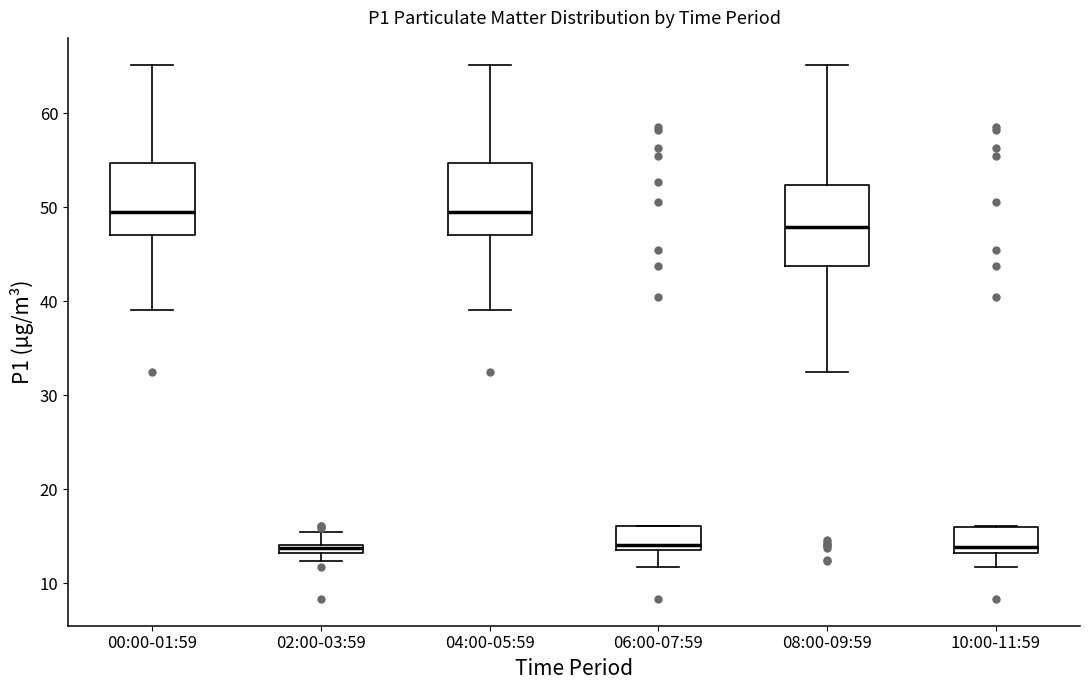

Where does the upper whisker of the box for 00:00-01:59 end on the y-axis? The values are not printed on the chart, so give them approximately, as read against the axis.

65